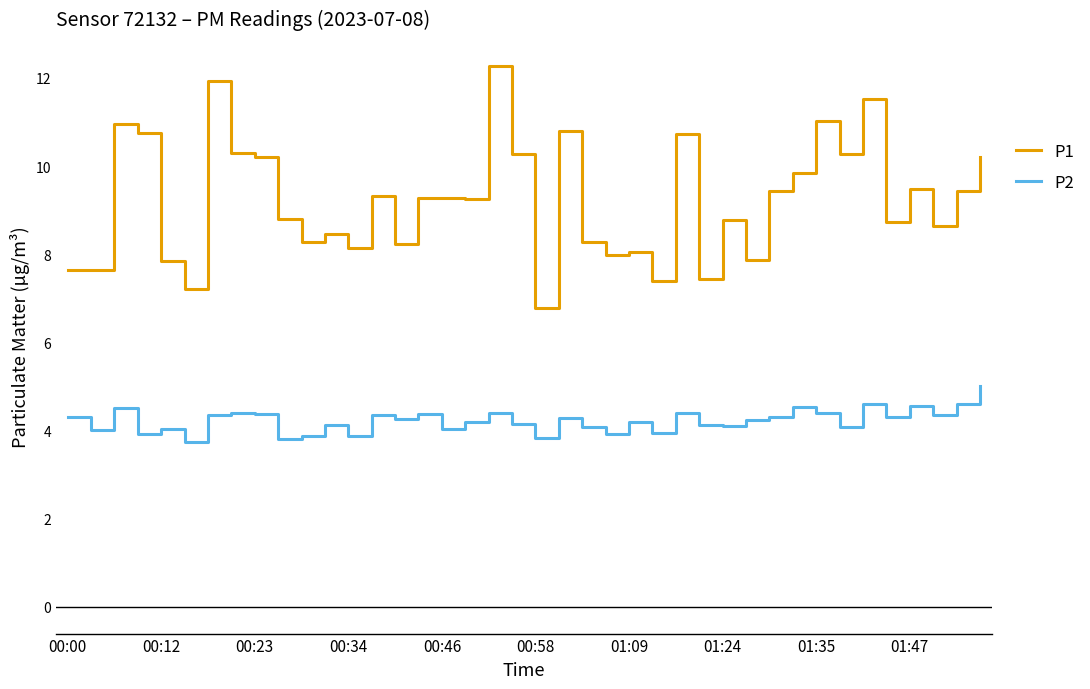

What is the difference between the maximum and minimum values in the P2 series?

1.3